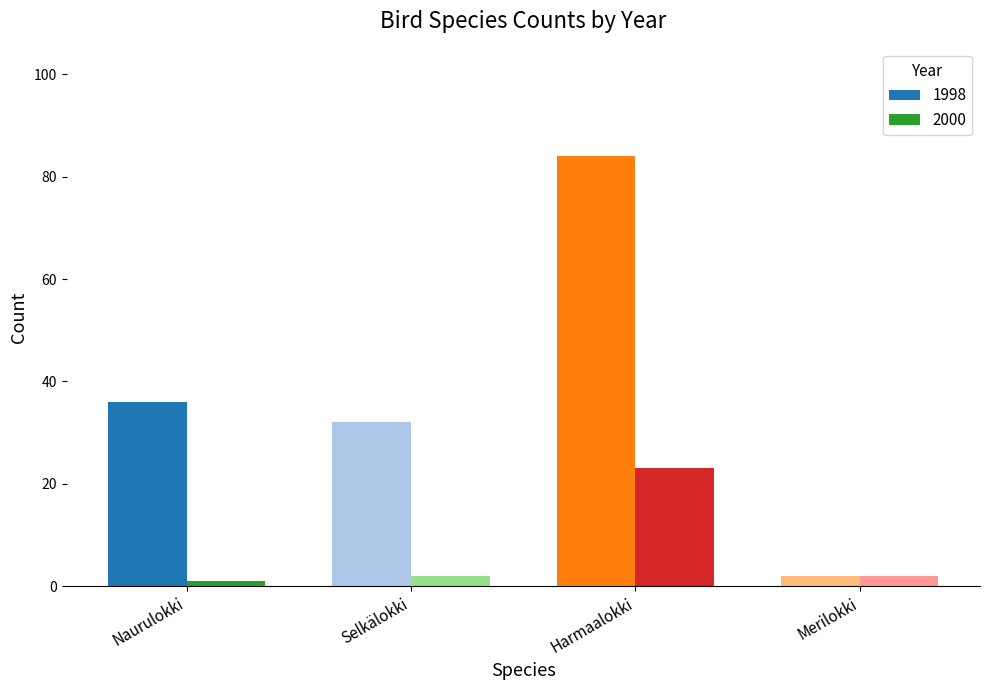

At which label does 2000 reach its minimum?

Naurulokki